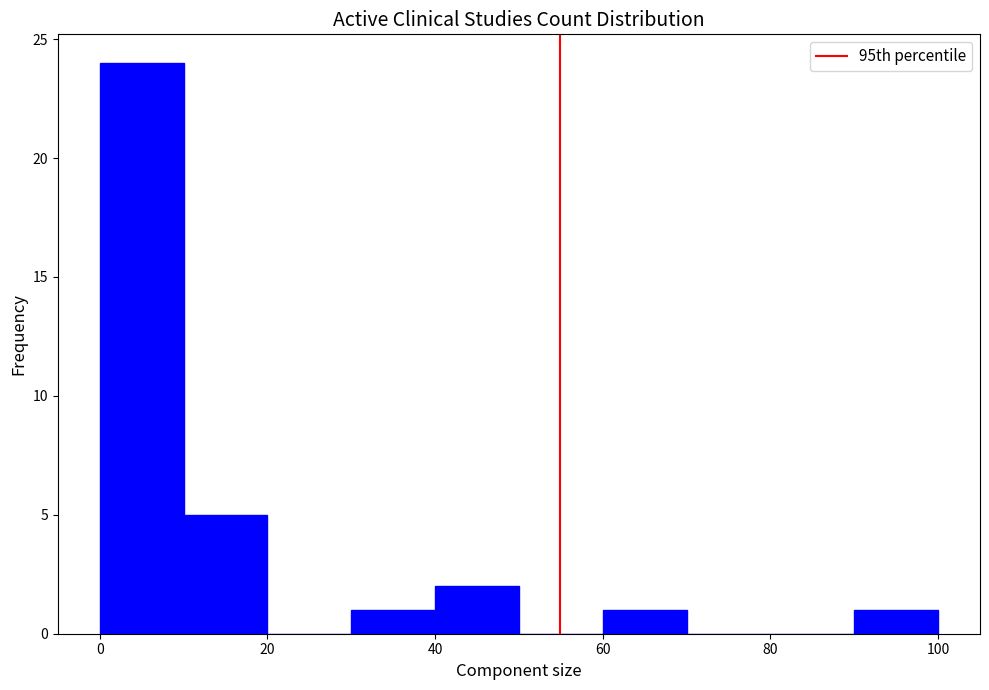

Which range on the x-axis has the tallest bar?

0 to 10